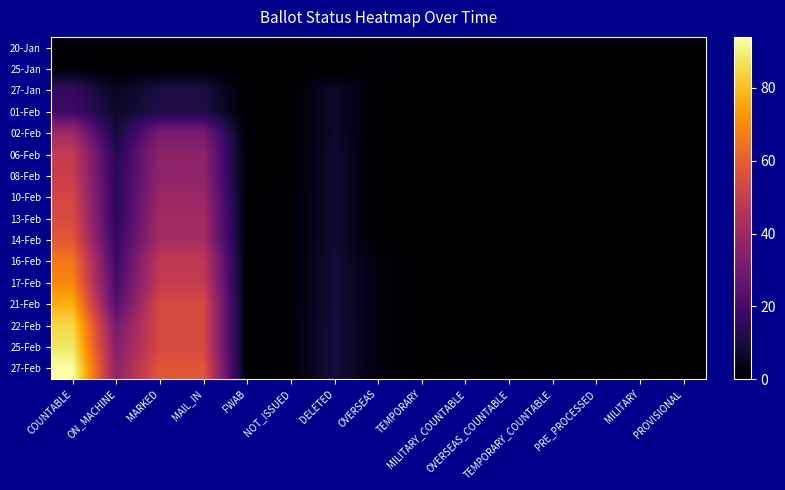

Reading right to left, list all the values displayed in this chart.

20-Jan: PROVISIONAL=0	MILITARY=0	PRE_PROCESSED=0	TEMPORARY_COUNTABLE=0	OVERSEAS_COUNTABLE=0	MILITARY_COUNTABLE=0	TEMPORARY=0	OVERSEAS=0	DELETED=0	NOT_ISSUED=0	FWAB=0	MAIL_IN=0	MARKED=0	ON_MACHINE=0	COUNTABLE=0
25-Jan: PROVISIONAL=0	MILITARY=0	PRE_PROCESSED=0	TEMPORARY_COUNTABLE=0	OVERSEAS_COUNTABLE=0	MILITARY_COUNTABLE=0	TEMPORARY=0	OVERSEAS=1	DELETED=0	NOT_ISSUED=0	FWAB=0	MAIL_IN=0	MARKED=0	ON_MACHINE=0	COUNTABLE=1
27-Jan: PROVISIONAL=0	MILITARY=0	PRE_PROCESSED=0	TEMPORARY_COUNTABLE=0	OVERSEAS_COUNTABLE=0	MILITARY_COUNTABLE=0	TEMPORARY=0	OVERSEAS=0	DELETED=7	NOT_ISSUED=0	FWAB=0	MAIL_IN=11	MARKED=11	ON_MACHINE=5	COUNTABLE=16
01-Feb: PROVISIONAL=0	MILITARY=0	PRE_PROCESSED=0	TEMPORARY_COUNTABLE=0	OVERSEAS_COUNTABLE=0	MILITARY_COUNTABLE=0	TEMPORARY=0	OVERSEAS=0	DELETED=7	NOT_ISSUED=0	FWAB=0	MAIL_IN=11	MARKED=11	ON_MACHINE=7	COUNTABLE=18
02-Feb: PROVISIONAL=0	MILITARY=0	PRE_PROCESSED=0	TEMPORARY_COUNTABLE=0	OVERSEAS_COUNTABLE=0	MILITARY_COUNTABLE=0	TEMPORARY=0	OVERSEAS=0	DELETED=7	NOT_ISSUED=0	FWAB=0	MAIL_IN=31	MARKED=31	ON_MACHINE=9	COUNTABLE=40
06-Feb: PROVISIONAL=0	MILITARY=0	PRE_PROCESSED=0	TEMPORARY_COUNTABLE=0	OVERSEAS_COUNTABLE=0	MILITARY_COUNTABLE=0	TEMPORARY=0	OVERSEAS=0	DELETED=8	NOT_ISSUED=0	FWAB=0	MAIL_IN=36	MARKED=36	ON_MACHINE=13	COUNTABLE=49
08-Feb: PROVISIONAL=0	MILITARY=0	PRE_PROCESSED=0	TEMPORARY_COUNTABLE=0	OVERSEAS_COUNTABLE=0	MILITARY_COUNTABLE=0	TEMPORARY=0	OVERSEAS=0	DELETED=8	NOT_ISSUED=0	FWAB=0	MAIL_IN=36	MARKED=36	ON_MACHINE=14	COUNTABLE=50
10-Feb: PROVISIONAL=0	MILITARY=0	PRE_PROCESSED=0	TEMPORARY_COUNTABLE=0	OVERSEAS_COUNTABLE=0	MILITARY_COUNTABLE=0	TEMPORARY=0	OVERSEAS=0	DELETED=8	NOT_ISSUED=1	FWAB=0	MAIL_IN=39	MARKED=39	ON_MACHINE=14	COUNTABLE=53
13-Feb: PROVISIONAL=0	MILITARY=0	PRE_PROCESSED=0	TEMPORARY_COUNTABLE=0	OVERSEAS_COUNTABLE=0	MILITARY_COUNTABLE=0	TEMPORARY=0	OVERSEAS=0	DELETED=8	NOT_ISSUED=1	FWAB=0	MAIL_IN=41	MARKED=41	ON_MACHINE=14	COUNTABLE=55
14-Feb: PROVISIONAL=0	MILITARY=0	PRE_PROCESSED=0	TEMPORARY_COUNTABLE=0	OVERSEAS_COUNTABLE=0	MILITARY_COUNTABLE=0	TEMPORARY=0	OVERSEAS=0	DELETED=8	NOT_ISSUED=1	FWAB=0	MAIL_IN=42	MARKED=42	ON_MACHINE=16	COUNTABLE=58
16-Feb: PROVISIONAL=0	MILITARY=0	PRE_PROCESSED=0	TEMPORARY_COUNTABLE=0	OVERSEAS_COUNTABLE=0	MILITARY_COUNTABLE=0	TEMPORARY=0	OVERSEAS=2	DELETED=9	NOT_ISSUED=1	FWAB=0	MAIL_IN=48	MARKED=48	ON_MACHINE=18	COUNTABLE=66
17-Feb: PROVISIONAL=0	MILITARY=0	PRE_PROCESSED=0	TEMPORARY_COUNTABLE=0	OVERSEAS_COUNTABLE=0	MILITARY_COUNTABLE=0	TEMPORARY=0	OVERSEAS=2	DELETED=9	NOT_ISSUED=1	FWAB=0	MAIL_IN=49	MARKED=49	ON_MACHINE=20	COUNTABLE=69
21-Feb: PROVISIONAL=0	MILITARY=0	PRE_PROCESSED=0	TEMPORARY_COUNTABLE=0	OVERSEAS_COUNTABLE=0	MILITARY_COUNTABLE=0	TEMPORARY=0	OVERSEAS=2	DELETED=9	NOT_ISSUED=1	FWAB=0	MAIL_IN=54	MARKED=54	ON_MACHINE=23	COUNTABLE=77
22-Feb: PROVISIONAL=0	MILITARY=0	PRE_PROCESSED=0	TEMPORARY_COUNTABLE=0	OVERSEAS_COUNTABLE=0	MILITARY_COUNTABLE=0	TEMPORARY=0	OVERSEAS=2	DELETED=10	NOT_ISSUED=1	FWAB=0	MAIL_IN=54	MARKED=54	ON_MACHINE=31	COUNTABLE=85
25-Feb: PROVISIONAL=0	MILITARY=0	PRE_PROCESSED=0	TEMPORARY_COUNTABLE=0	OVERSEAS_COUNTABLE=0	MILITARY_COUNTABLE=0	TEMPORARY=0	OVERSEAS=2	DELETED=10	NOT_ISSUED=1	FWAB=0	MAIL_IN=54	MARKED=54	ON_MACHINE=34	COUNTABLE=88
27-Feb: PROVISIONAL=0	MILITARY=0	PRE_PROCESSED=0	TEMPORARY_COUNTABLE=0	OVERSEAS_COUNTABLE=0	MILITARY_COUNTABLE=1	TEMPORARY=0	OVERSEAS=2	DELETED=10	NOT_ISSUED=1	FWAB=0	MAIL_IN=58	MARKED=58	ON_MACHINE=36	COUNTABLE=94